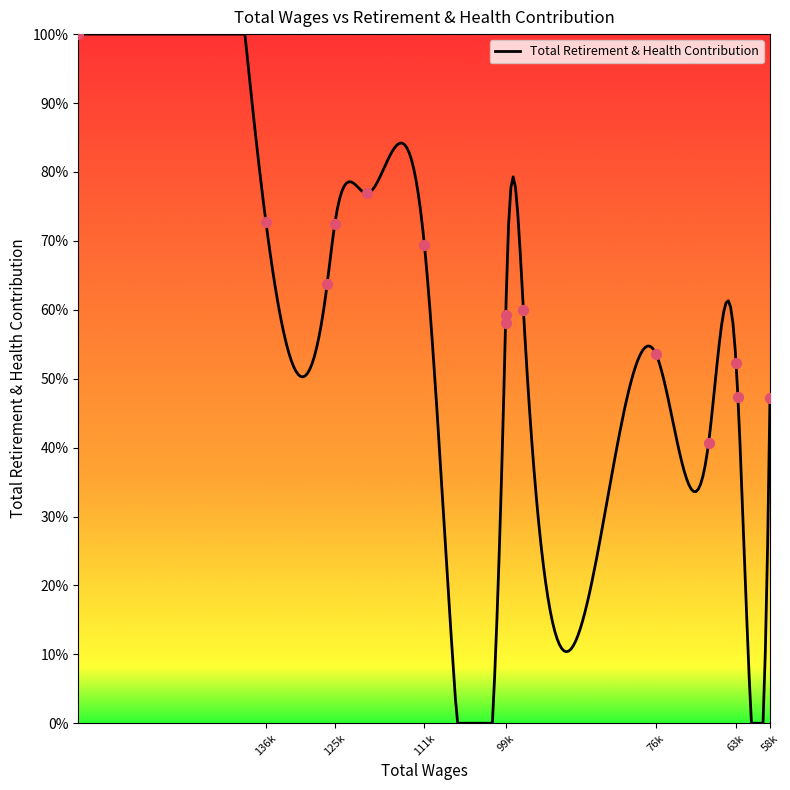

Which has a higher value, 136398.0 or 68210.0?

136398.0